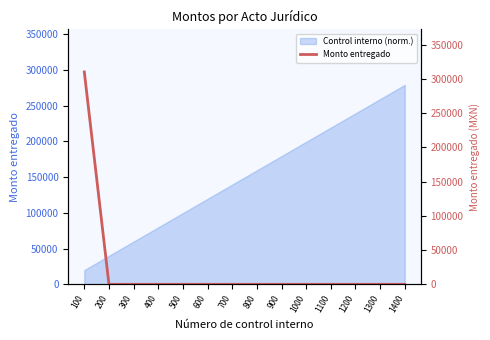

True or false: the data shows 0.0 at 900.

True